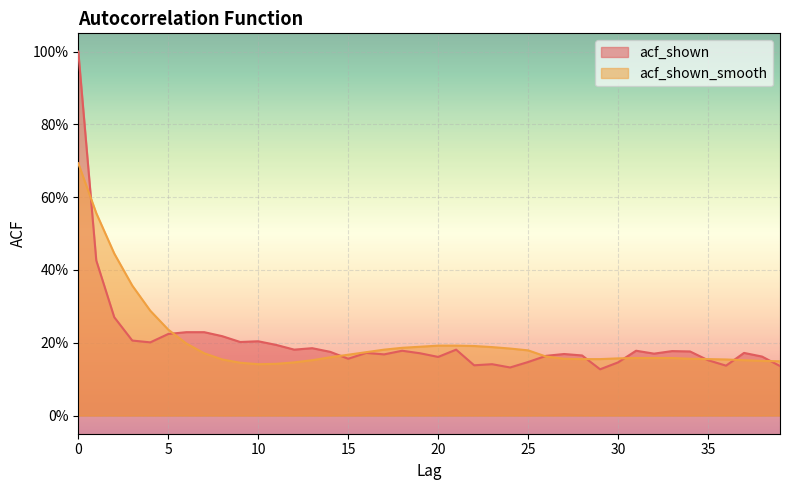

The value of acf_shown at 35 is 0.2. True or false?

False